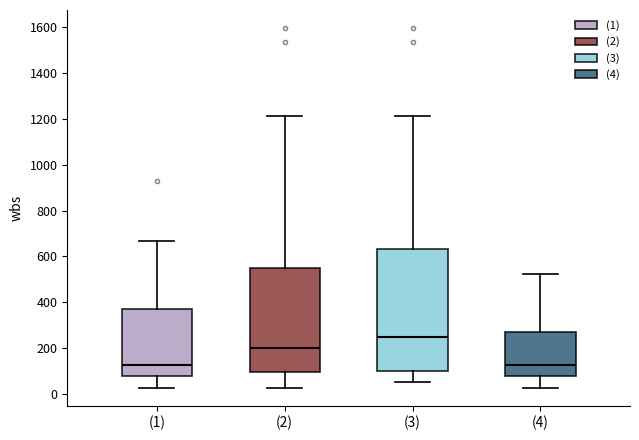

Comparing the boxes themselves (not the whiskers), which one is the tallest?

(3)